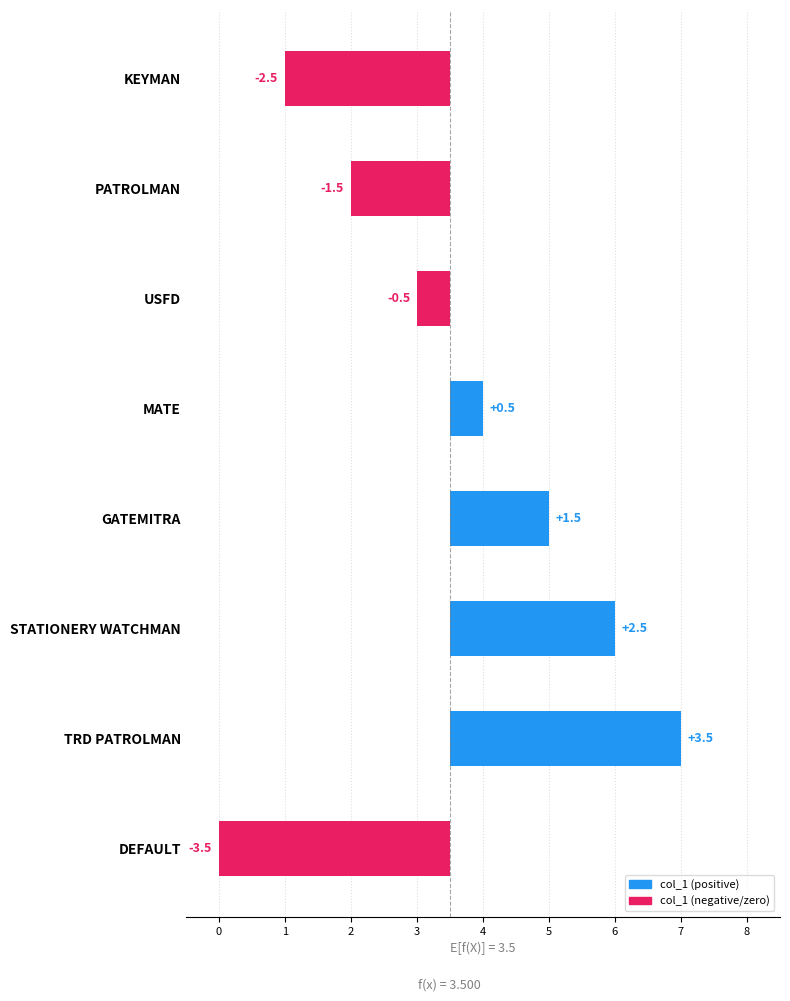

Is it true that the value at KEYMAN is -2.5?

True